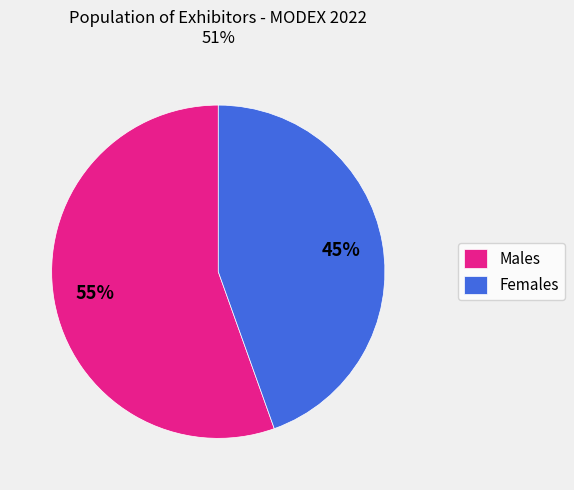

What is the ratio of the value at Females to the value at Males?

0.8